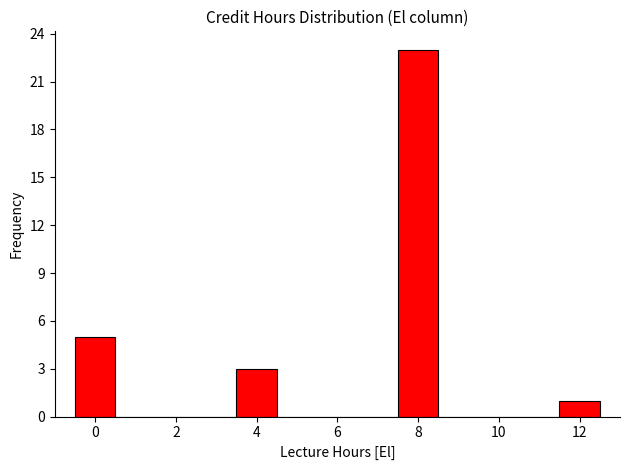

Reading left to right, list every bar in this chart as the range it spans on the x-axis followed by its height. Neither the bar edges nor the heights are printed on the chart, so give them approximately, as read against the axes.

-0.5 to 0.5: 5
0.5 to 1.5: 0
1.5 to 2.5: 0
2.5 to 3.5: 0
3.5 to 4.5: 3
4.5 to 5.5: 0
5.5 to 6.5: 0
6.5 to 7.5: 0
7.5 to 8.5: 23
8.5 to 9.5: 0
9.5 to 10.5: 0
10.5 to 11.5: 0
11.5 to 12.5: 1